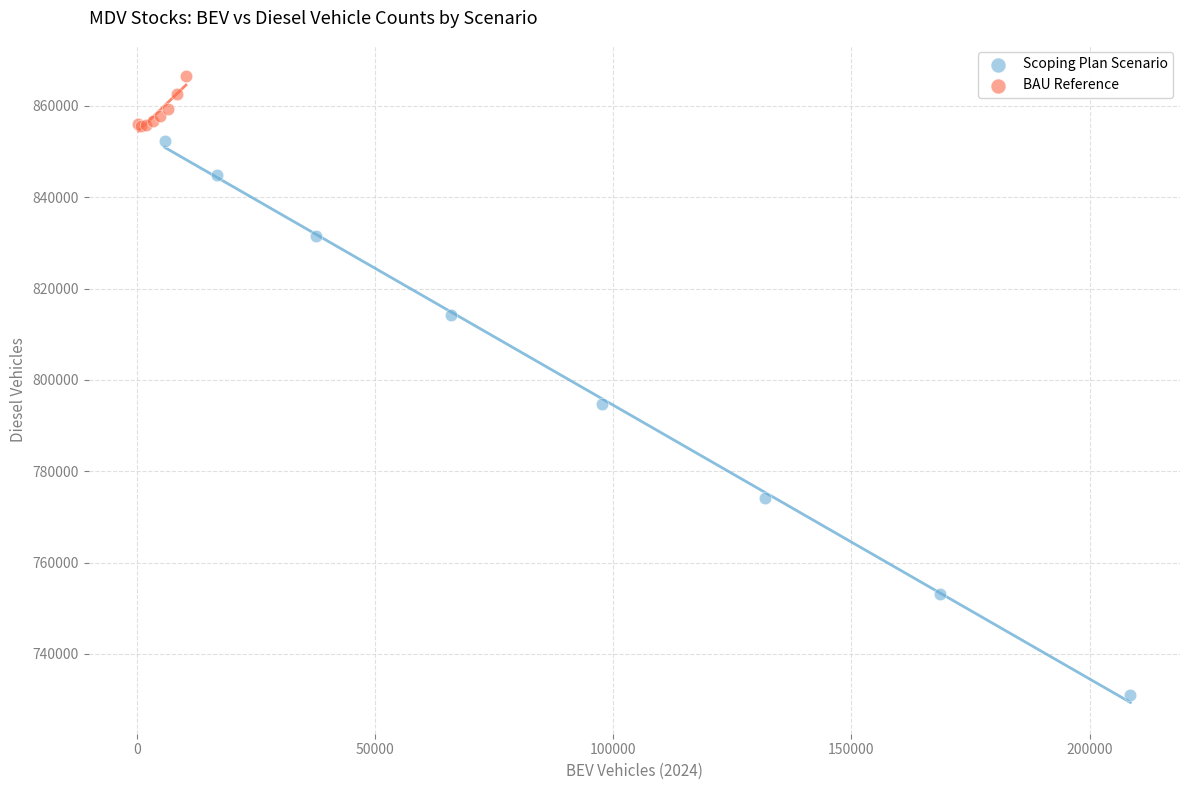

Which series contains the highest Y value?

BAU Reference